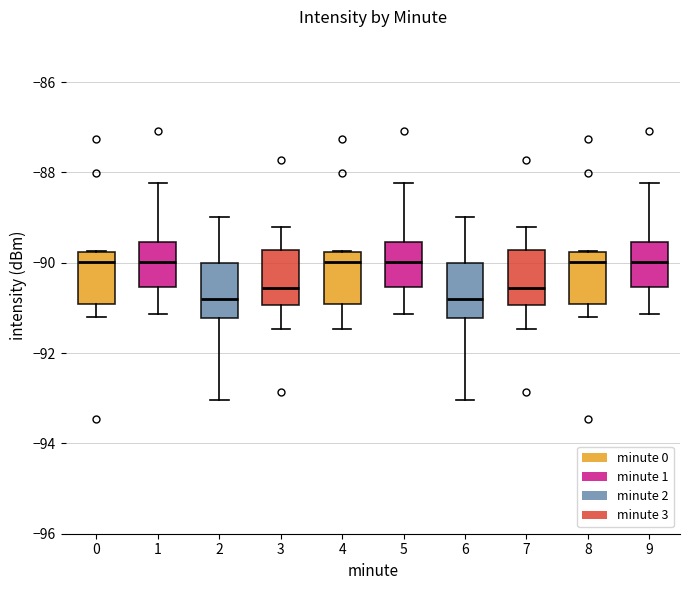

Where is the lower edge of the box at x = 9 on the y-axis? The values are not printed on the chart, so give them approximately, as read against the axis.

-90.6